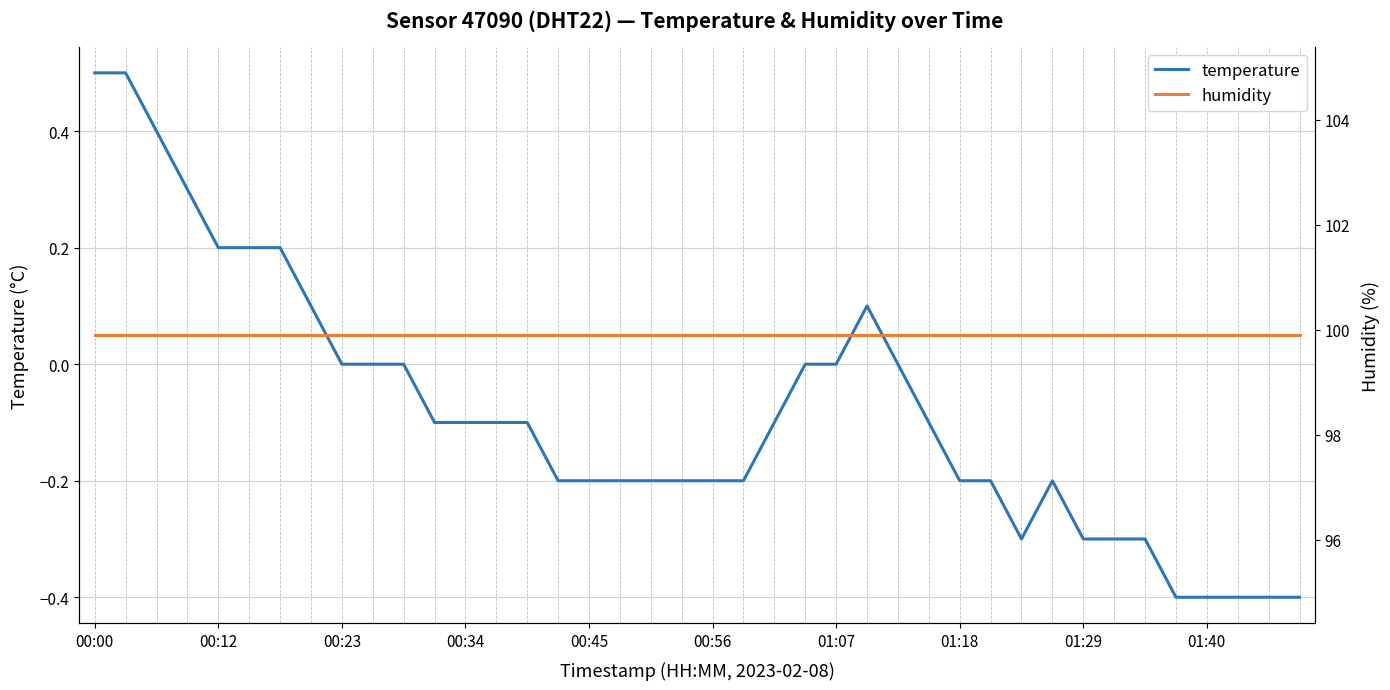

Reading left to right, what are all the values shown in this chart?

temperature: 0.5	0.5	0.4	0.3	0.2	0.2	0.2	0.1	0.0	0.0	0.0	-0.1	-0.1	-0.1	-0.1	-0.2	-0.2	-0.2	-0.2	-0.2	-0.2	-0.2	-0.1	0.0	0.0	0.1	0.0	-0.1	-0.2	-0.2	-0.3	-0.2	-0.3	-0.3	-0.3	-0.4	-0.4	-0.4	-0.4	-0.4
humidity: 99.9	99.9	99.9	99.9	99.9	99.9	99.9	99.9	99.9	99.9	99.9	99.9	99.9	99.9	99.9	99.9	99.9	99.9	99.9	99.9	99.9	99.9	99.9	99.9	99.9	99.9	99.9	99.9	99.9	99.9	99.9	99.9	99.9	99.9	99.9	99.9	99.9	99.9	99.9	99.9